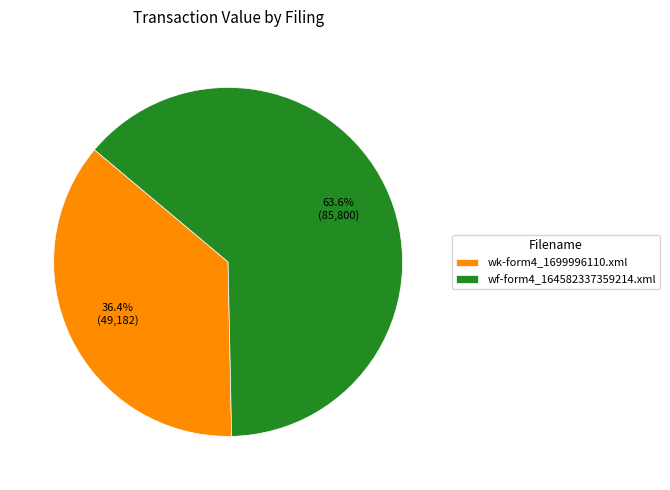

To the nearest percent, what portion does wk-form4_1699996110.xml represent?

36%